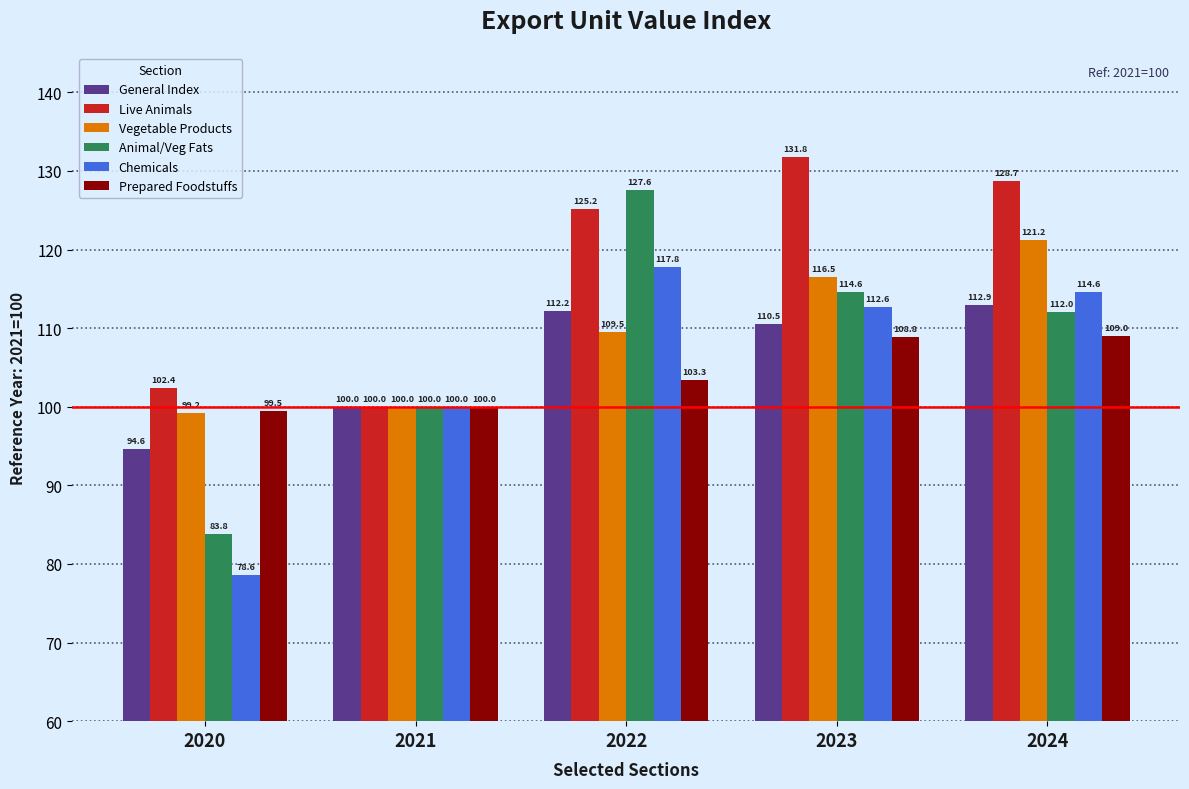

True or false: Vegetable Products has a value of 109.5 at 2022.

True